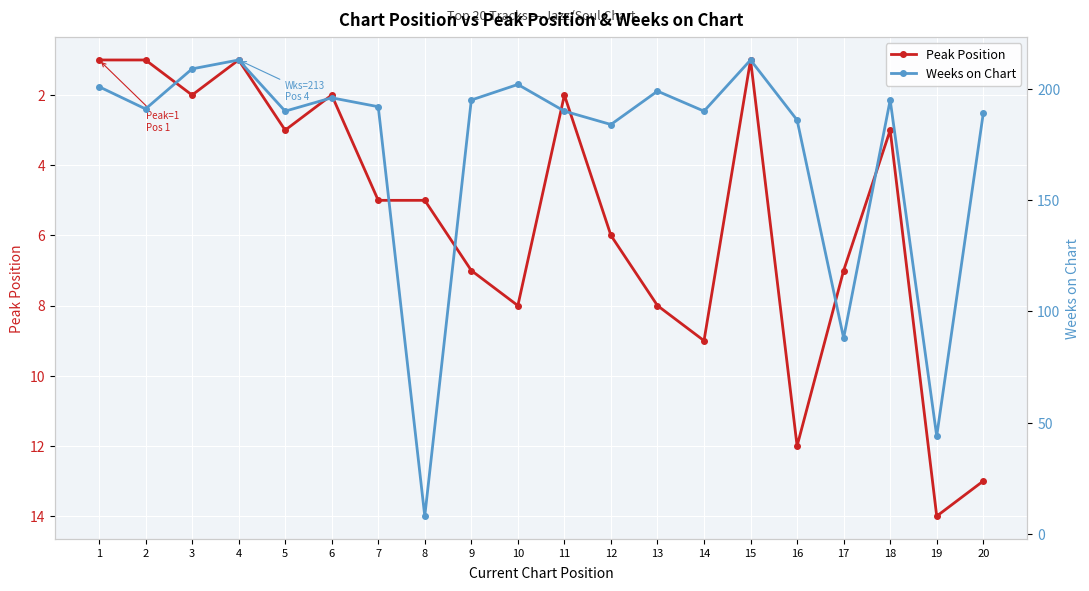

Where is the first local maximum for Weeks on Chart?

4